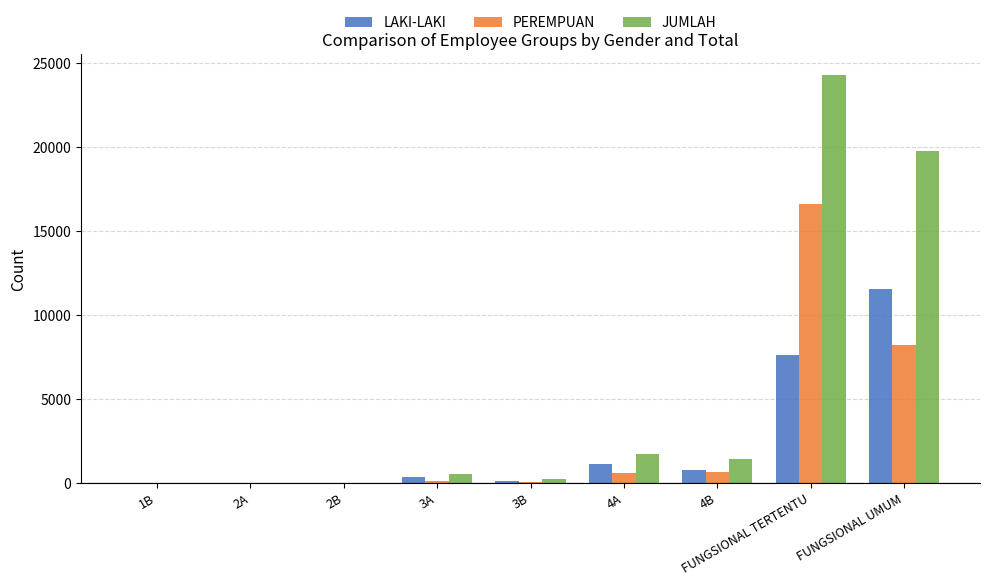

True or false: LAKI-LAKI has a value of 7666 at FUNGSIONAL TERTENTU.

True